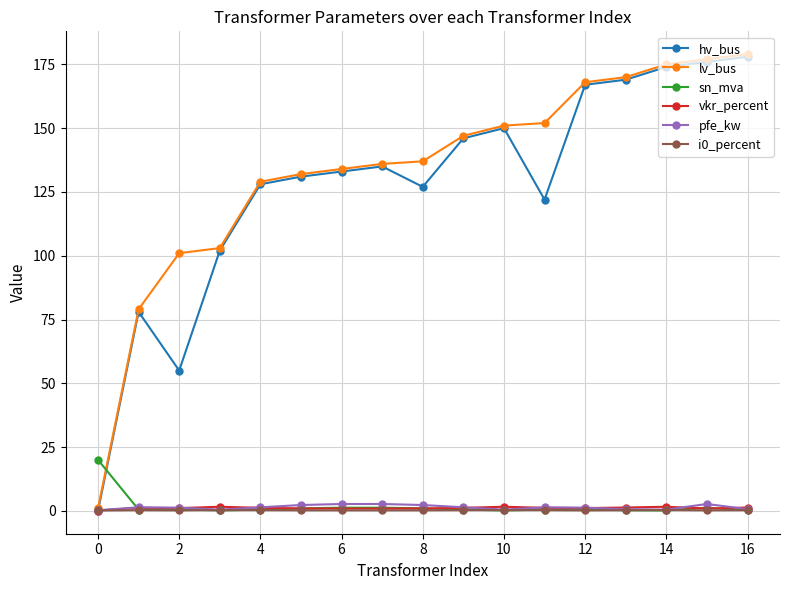

What is the greatest value displayed?

179.0